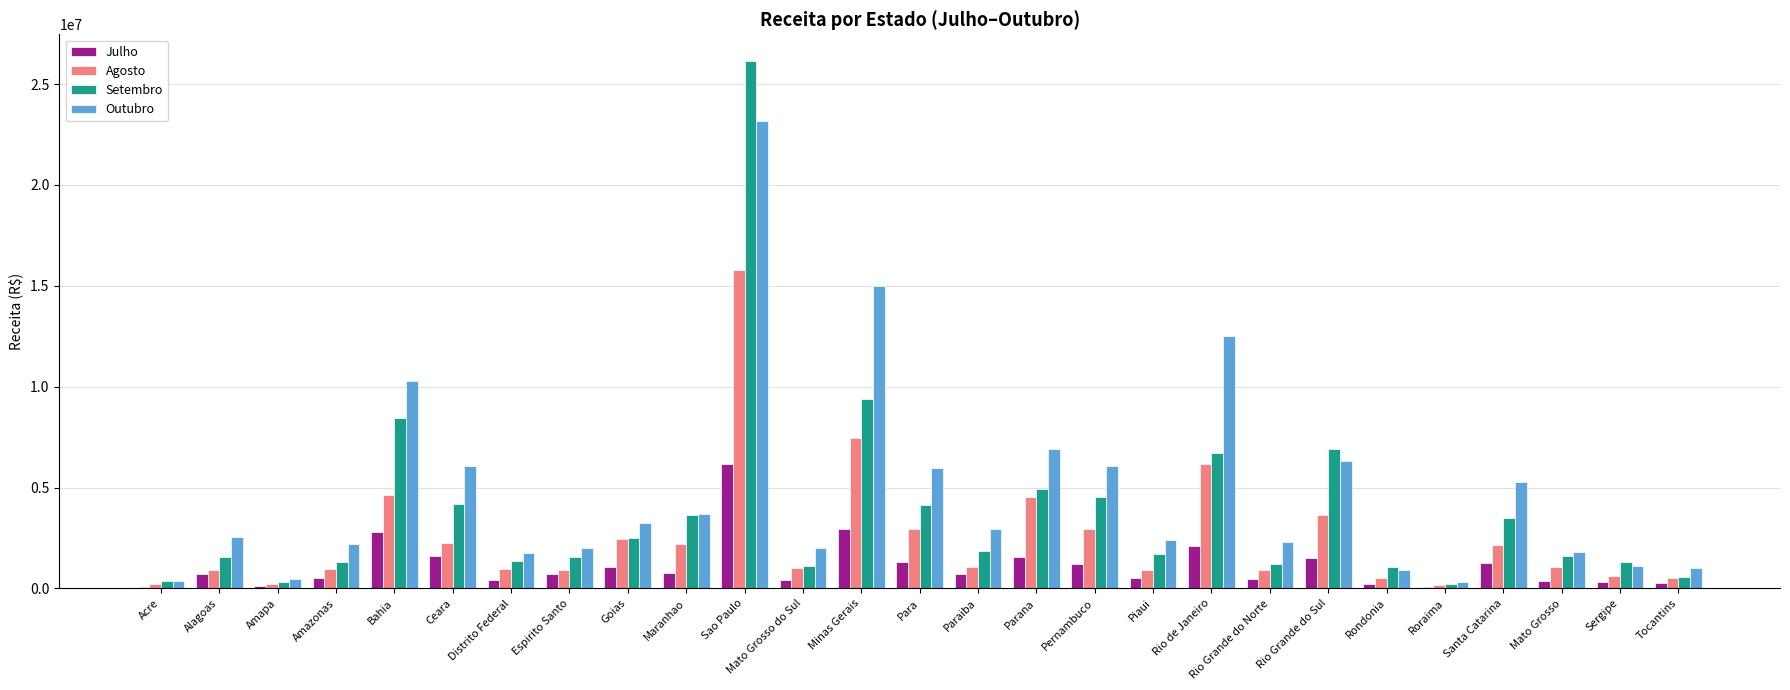

What is the sum of all Setembro values?

102132775.7